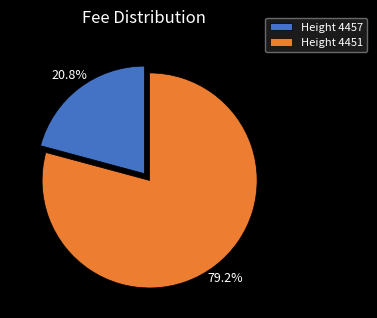

Which slice is the largest?

Height 4451